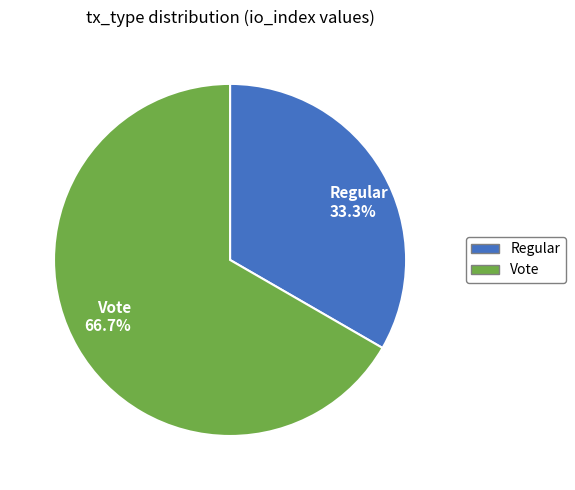

How many segments does this pie chart have?

2